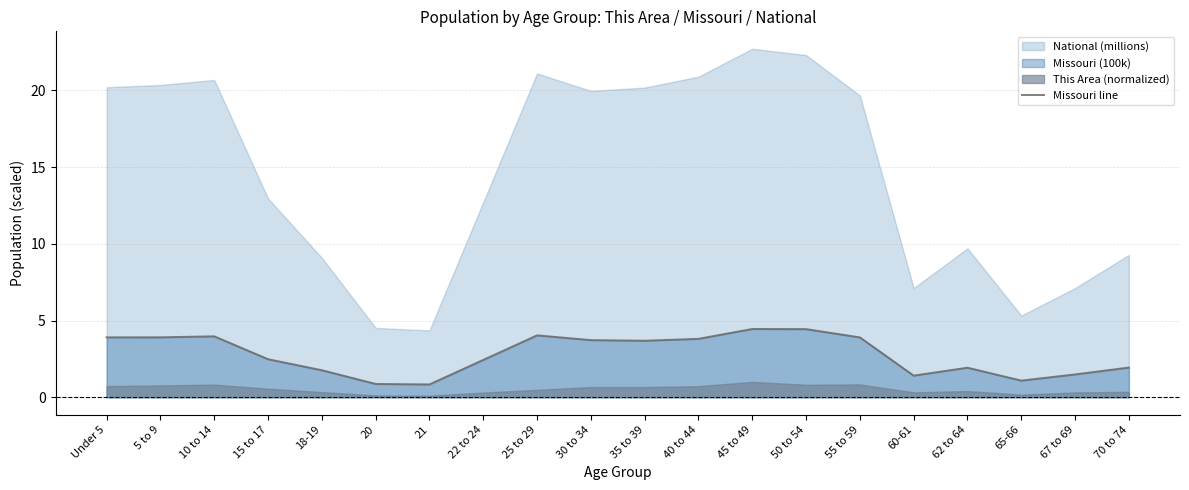

At which category does the data reach its first local valley?

21